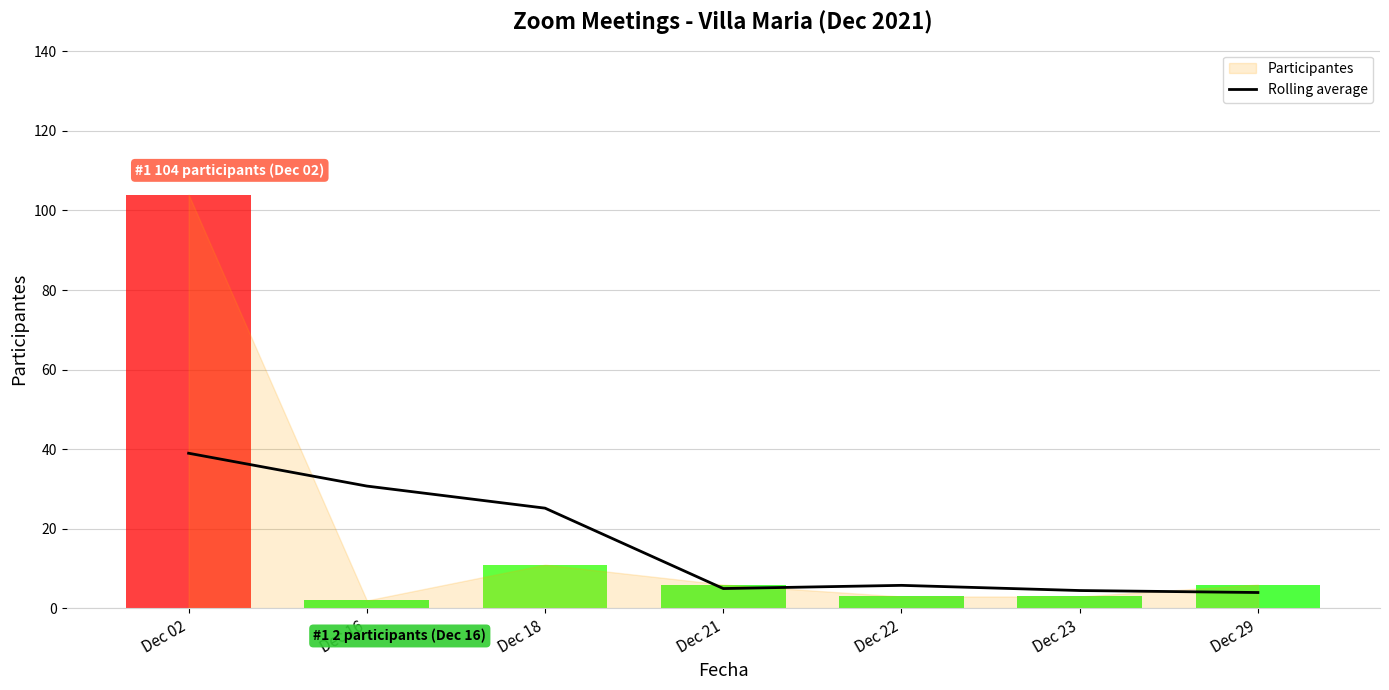

How many points are higher than both their immediate neighbors (excluding endpoints)?

1